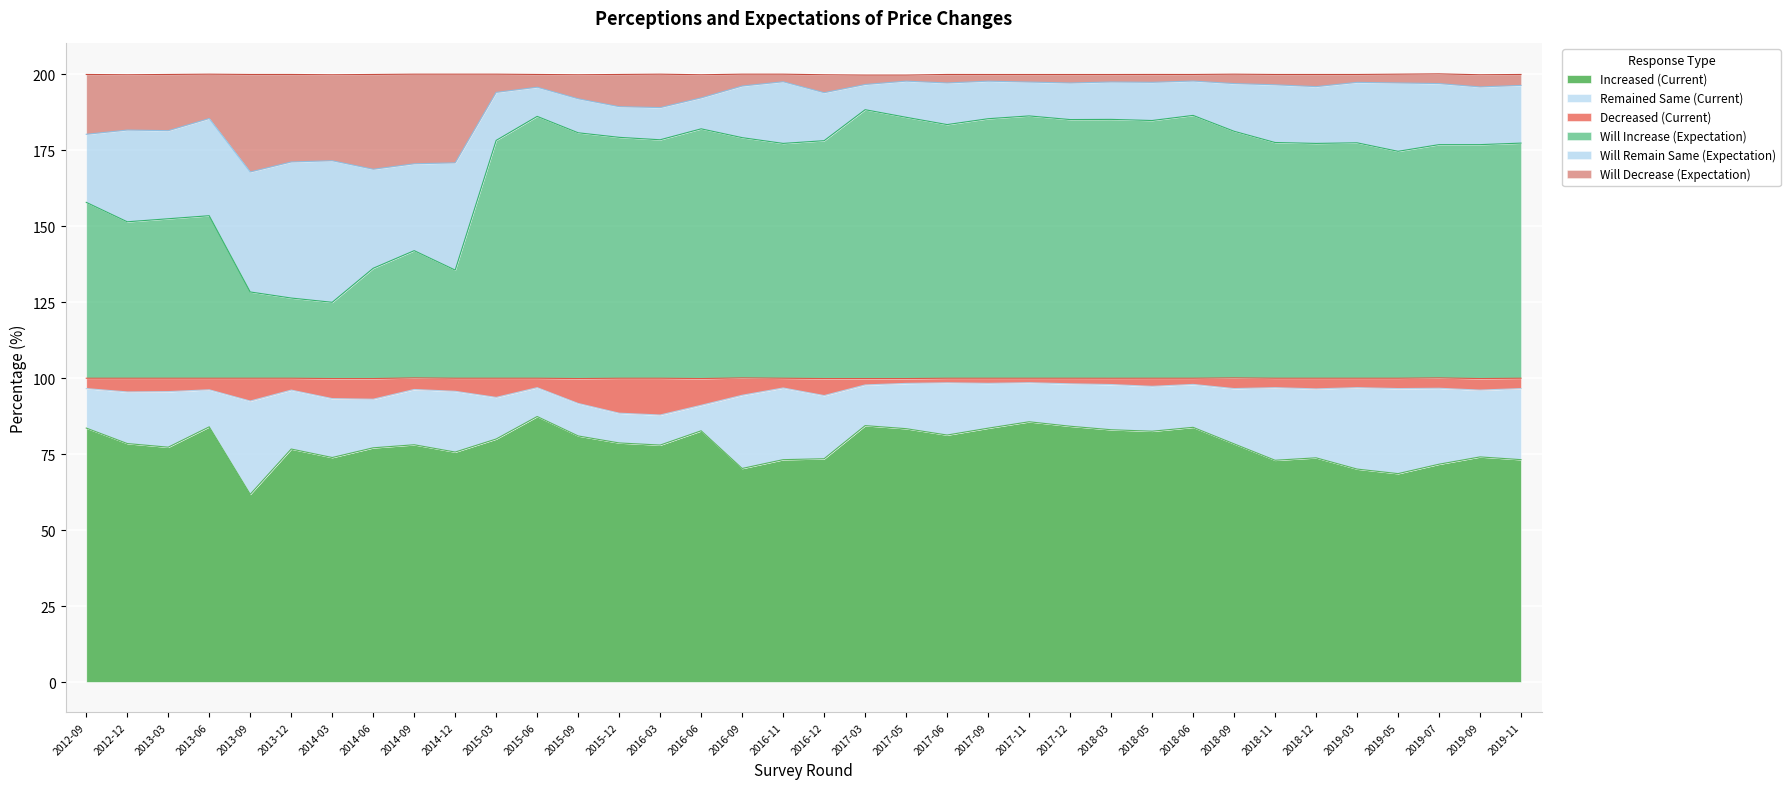

True or false: Will Decrease (Expectation) has more than 2 points higher than both neighbors.

True